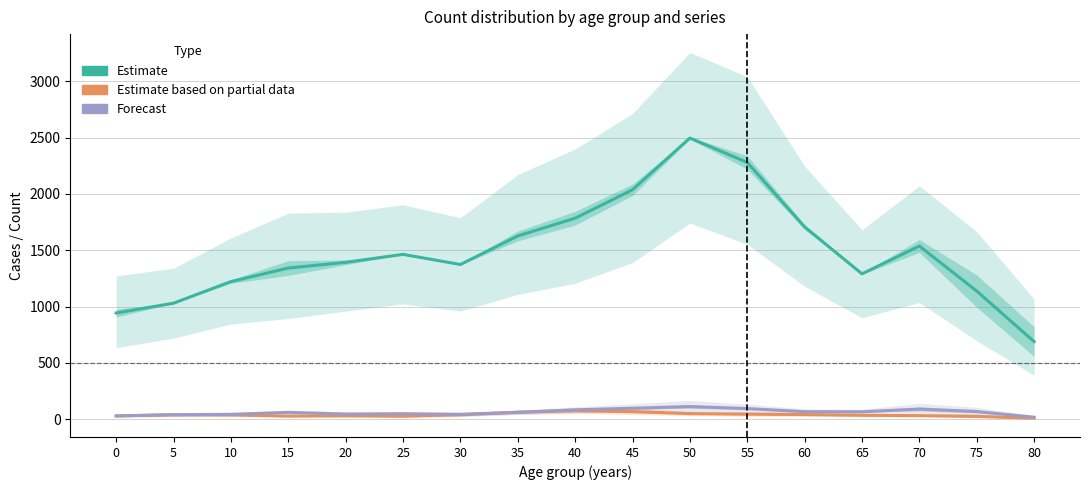

Count the number of categories in the chart.

17